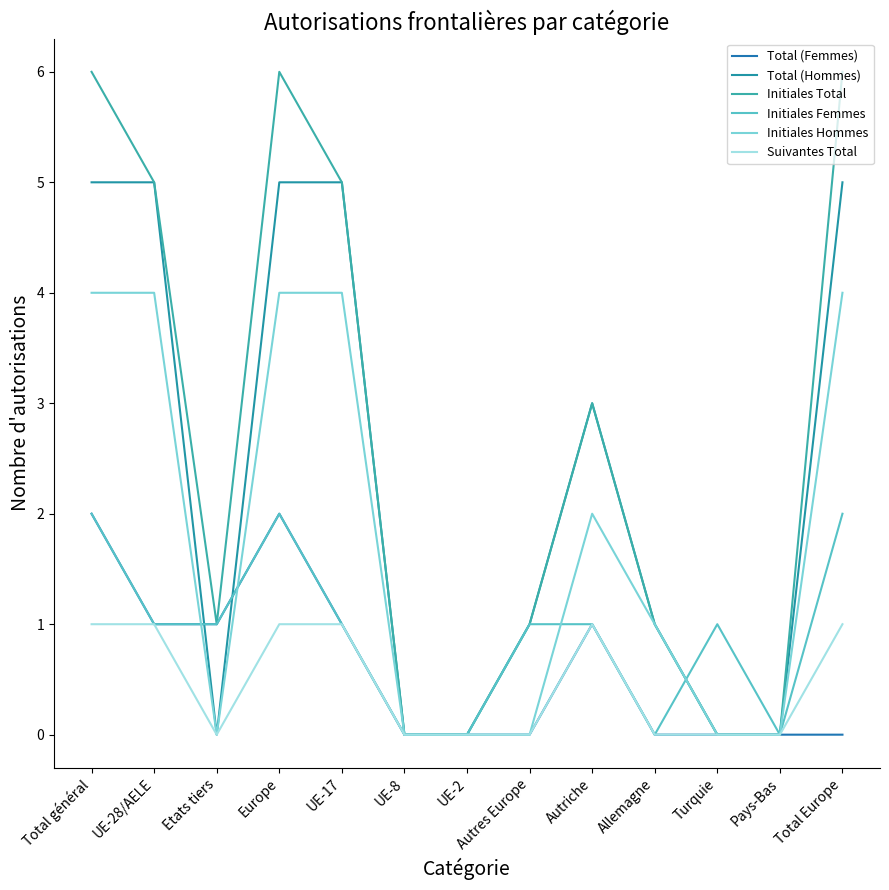

Does the chart display data point markers on the line(s)?

No